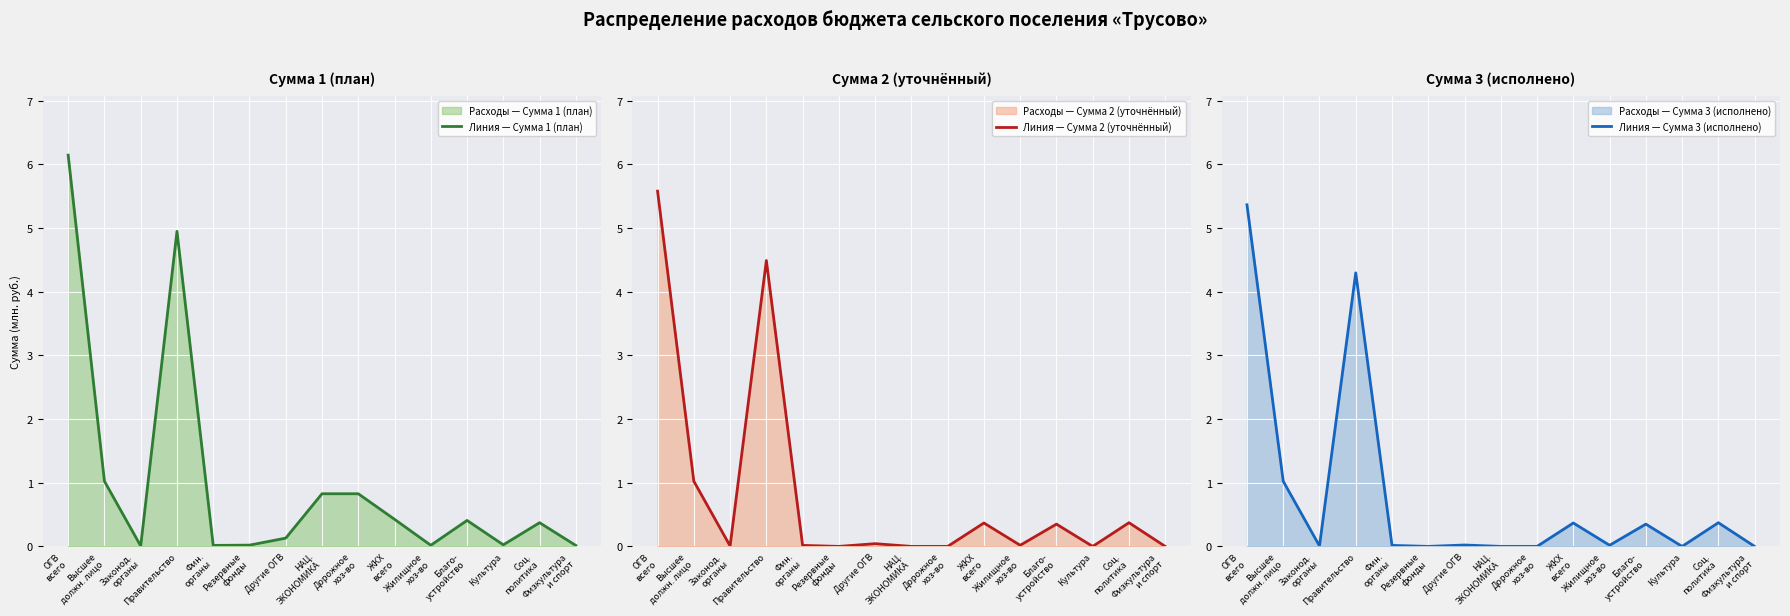

Is the value of Линия — Сумма 3 (исполнено) at Высшее
должн. лицо greater than the value of Линия — Сумма 2 (уточнённый) at ЖКХ
всего?

Yes